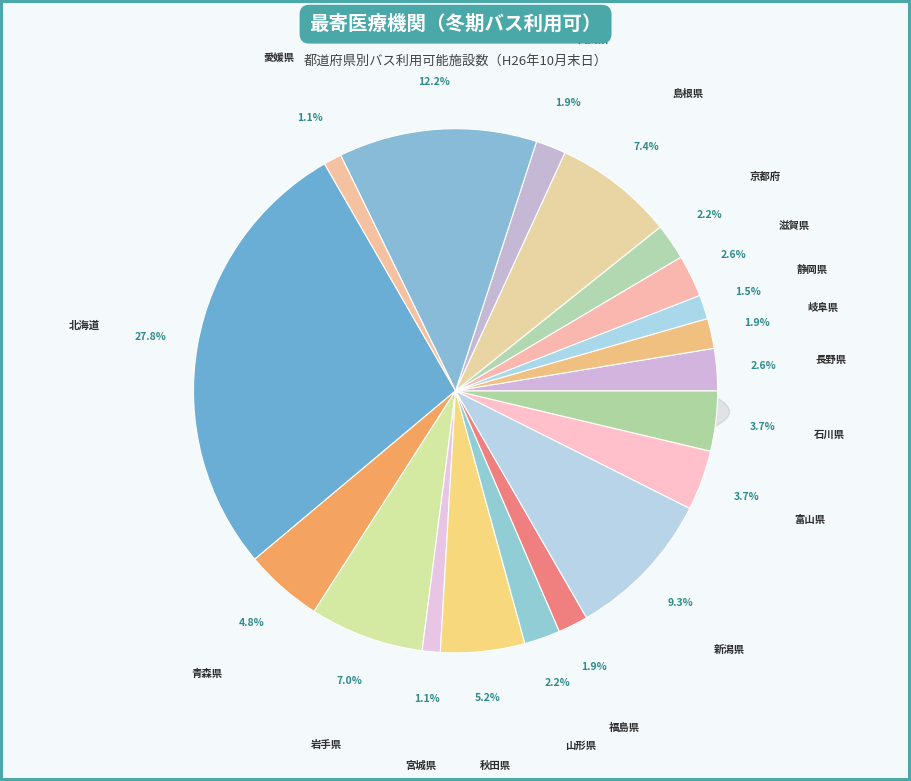

Which slice is the largest?

北海道